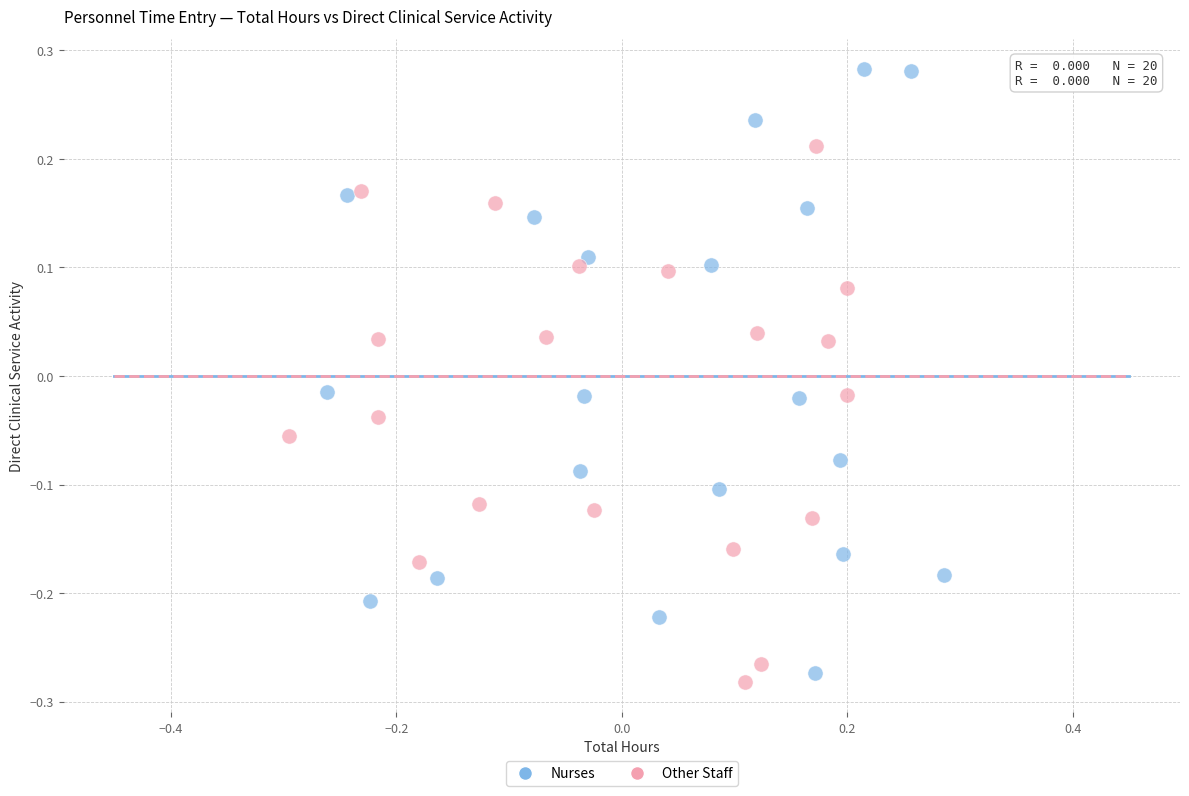

Which series has the widest spread of Y values?

Nurses